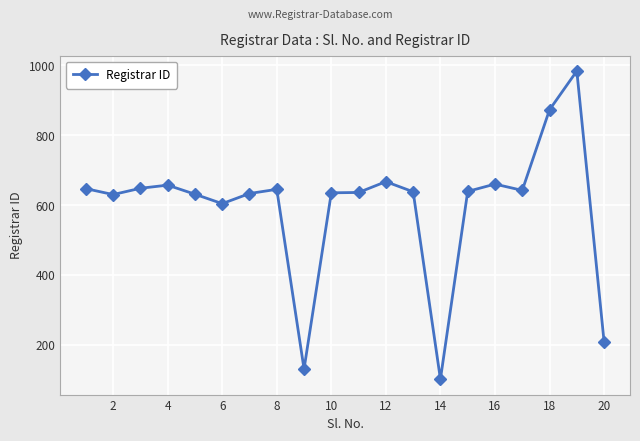

What is the difference between the second highest and second lowest values?

743